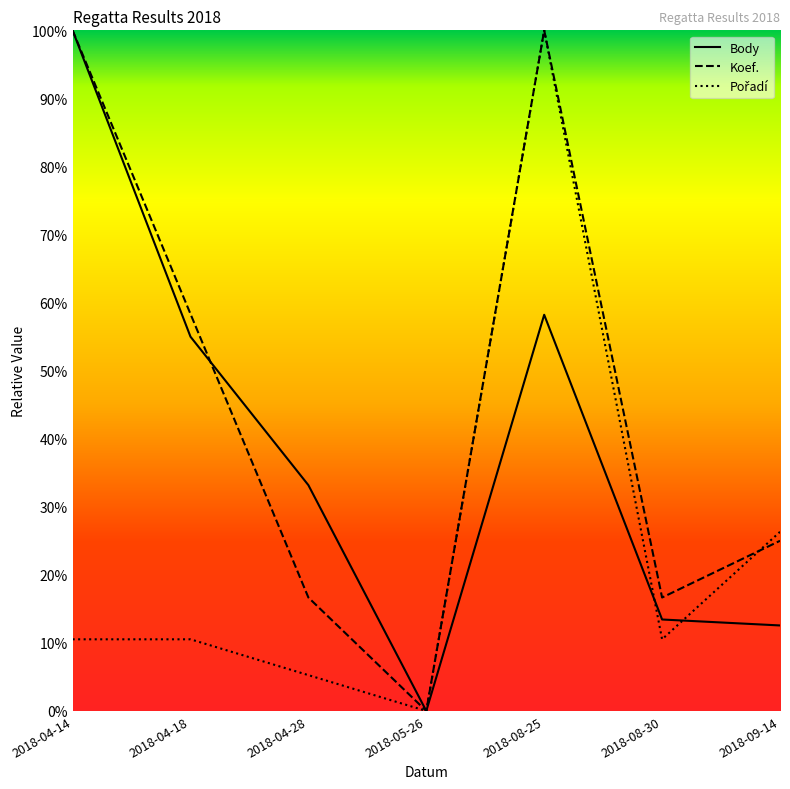

In Body, how many points are lower than both neighbors (excluding endpoints)?

1